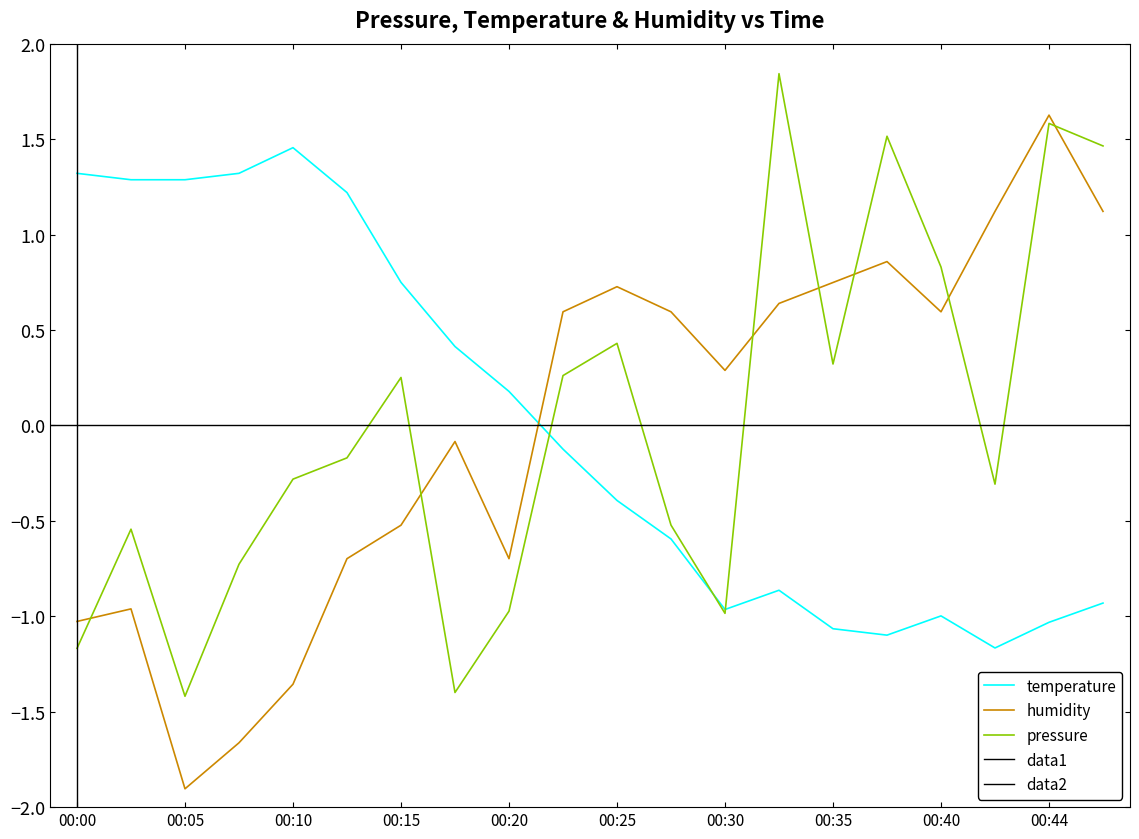

List the labels in order of pressure_norm value, largest first.

00:32, 00:44, 00:37, 00:47, 00:40, 00:25, 00:35, 00:22, 00:15, 00:12, 00:10, 00:42, 00:27, 00:02, 00:07, 00:20, 00:30, 00:00, 00:17, 00:05